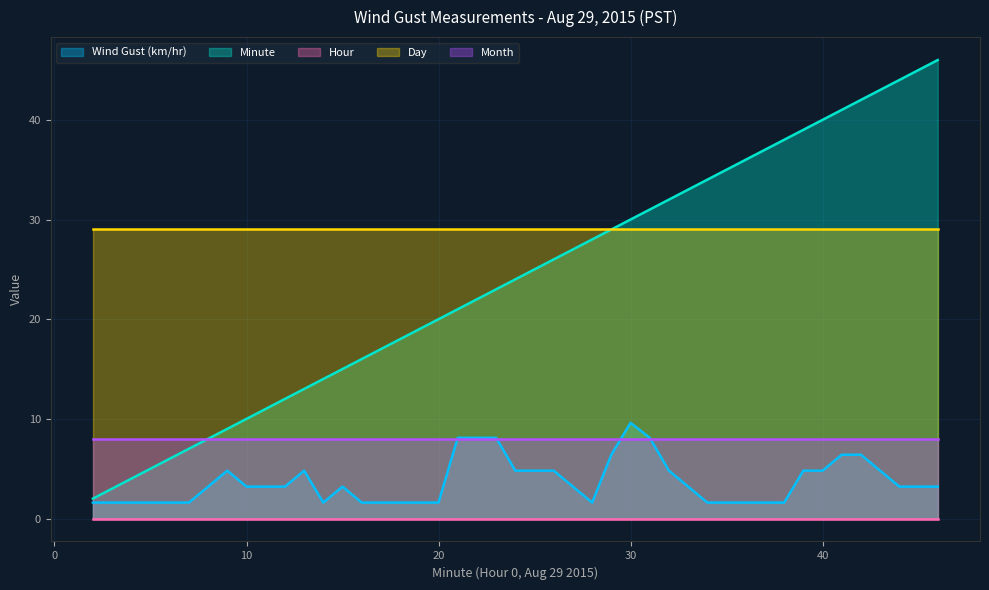

Which series has the widest spread of values?

Minute